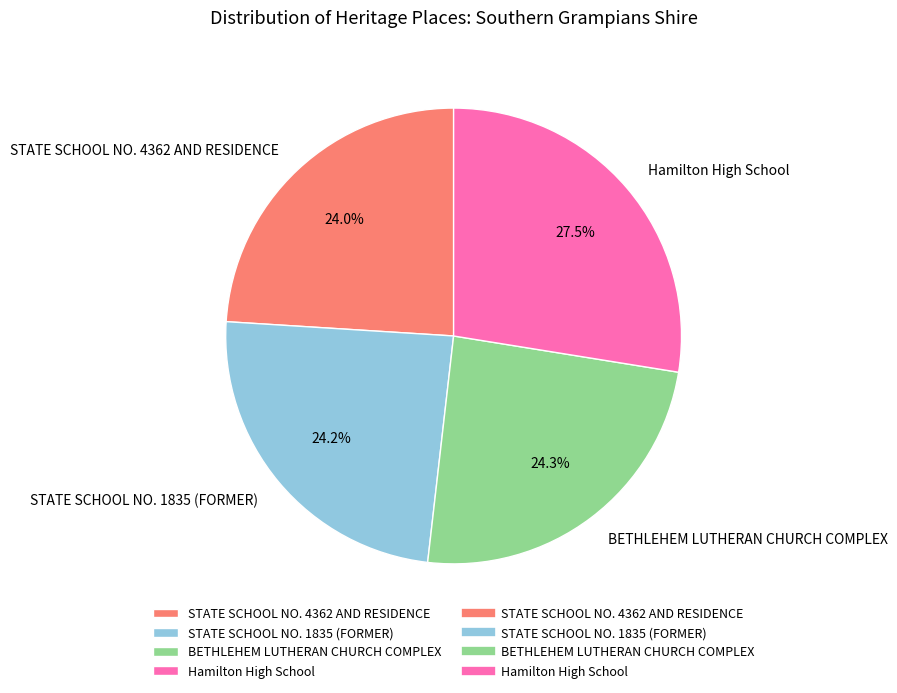

Does any single category account for the majority?

No